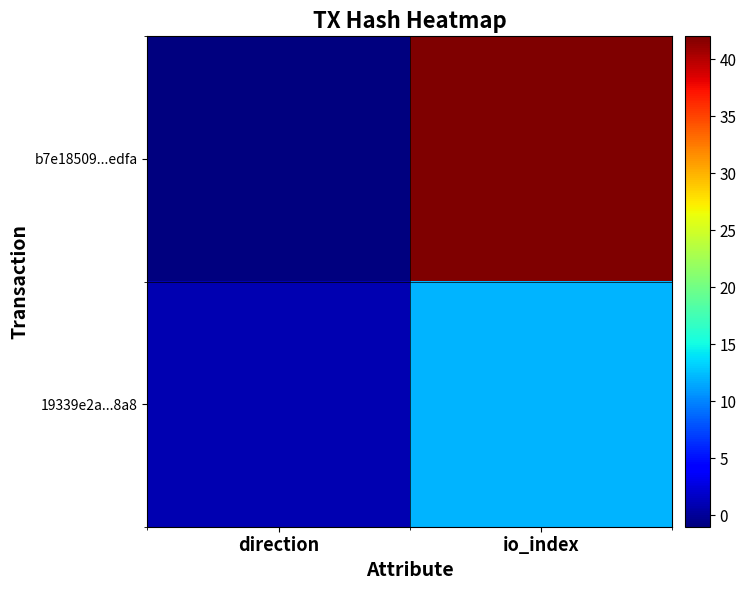

Between direction and io_index, which series saw the biggest shift?

b7e18509...edfa